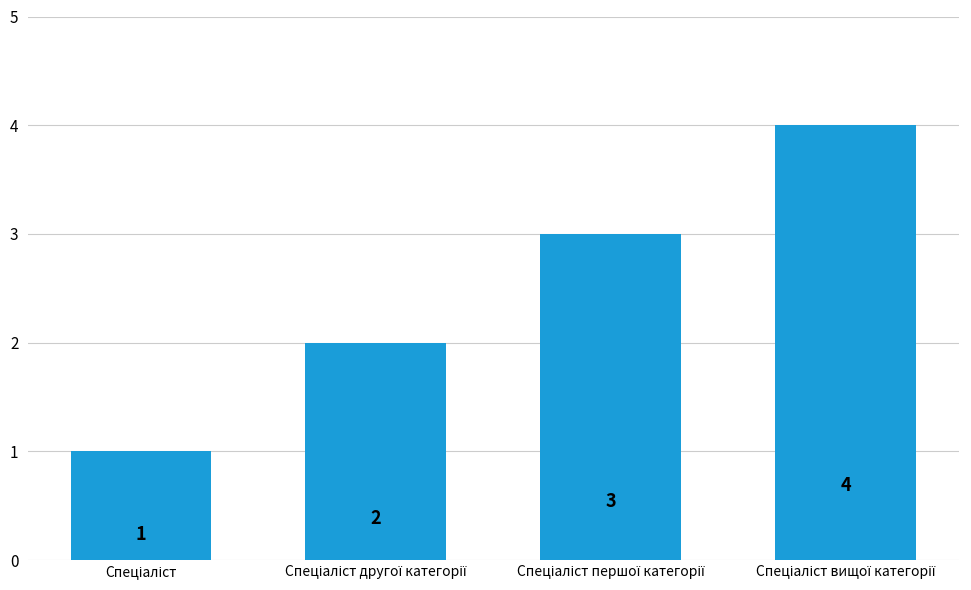

What is the value of the 3rd bar from the left?

3